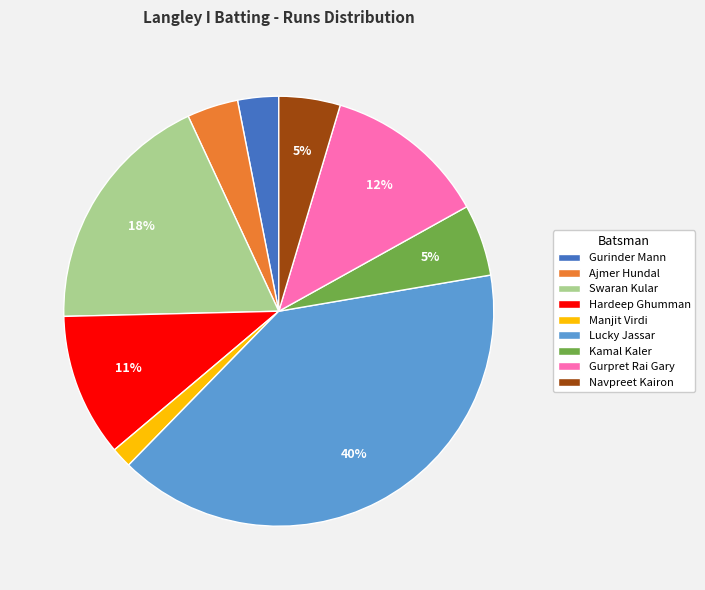

Approximately how many times larger is the value at Lucky Jassar compared to Swaran Kular?

2.2